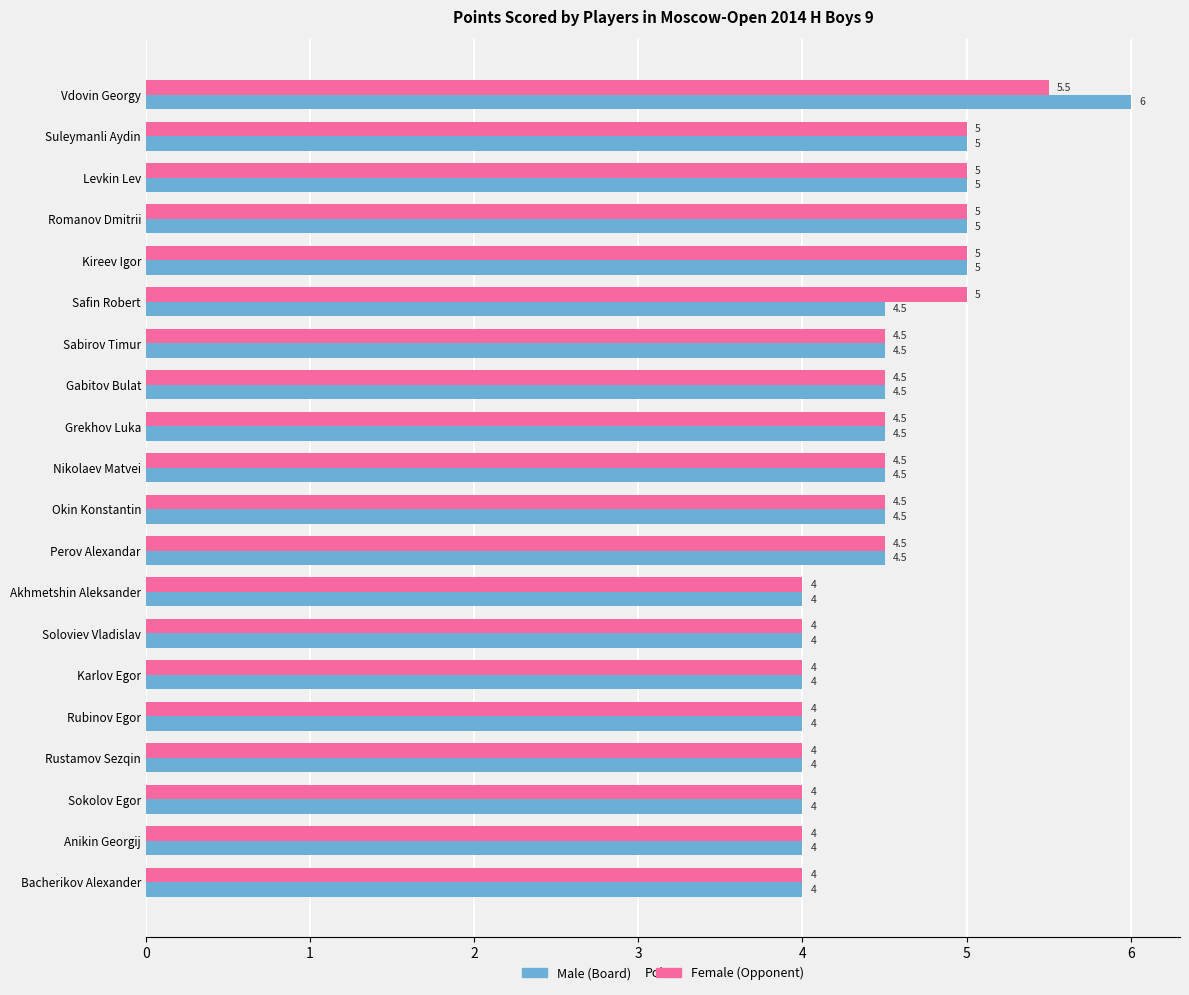

At which category is the sum across all series the highest?

Vdovin Georgy